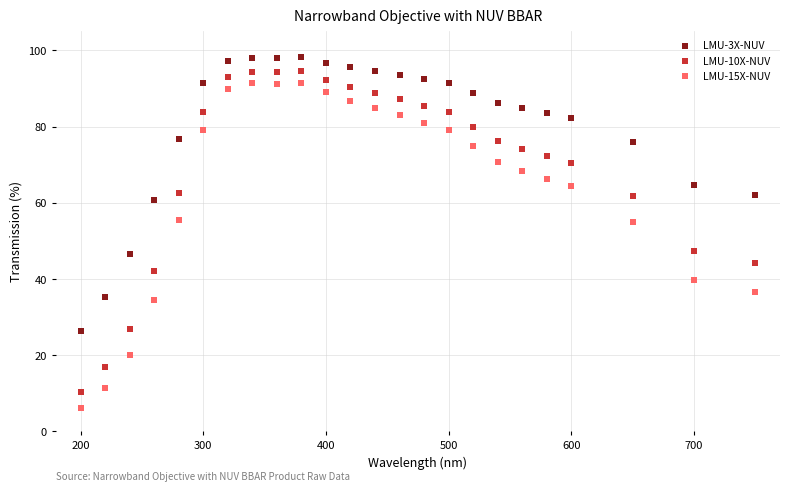

Which series has the largest Y range (max minus min)?

LMU-15X-NUV